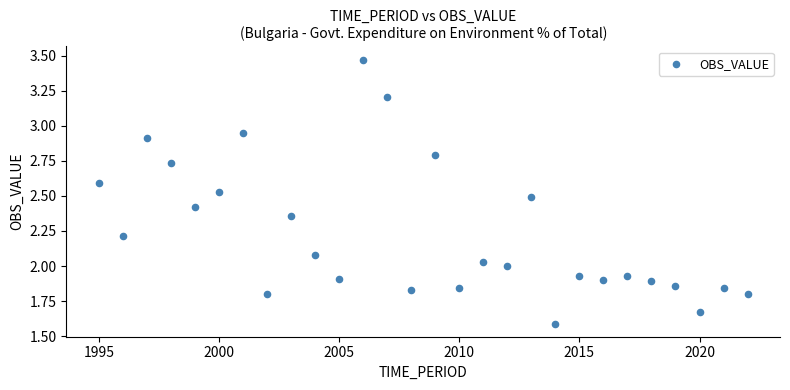

What is the range of X values (max minus min)?

27.0